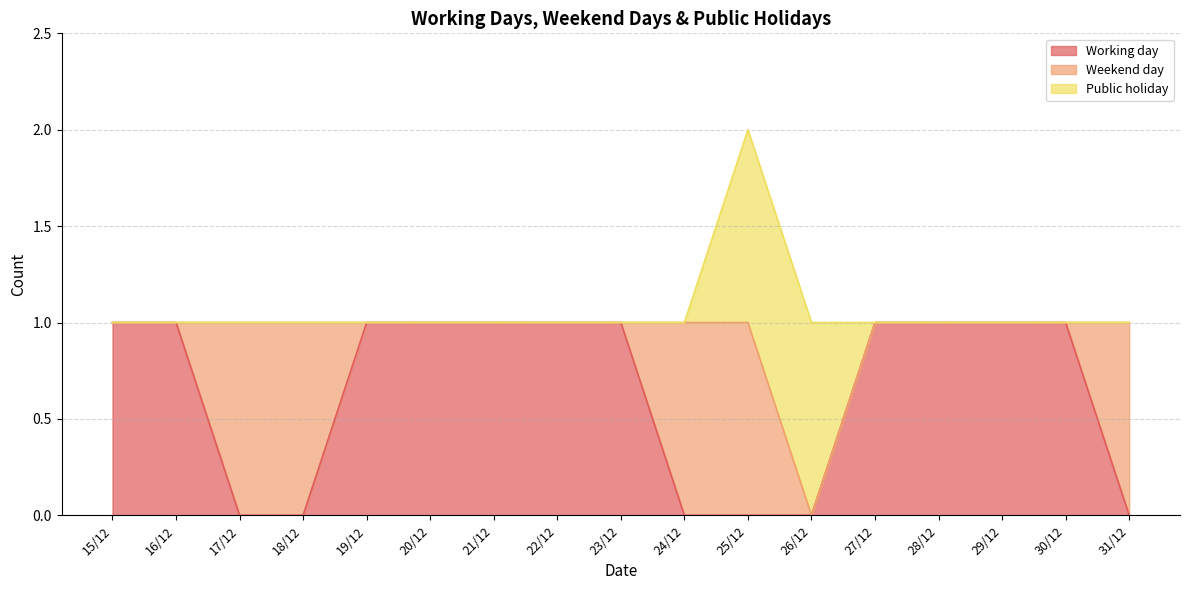

Between 18/12 and 21/12, which series saw the biggest shift?

Working day